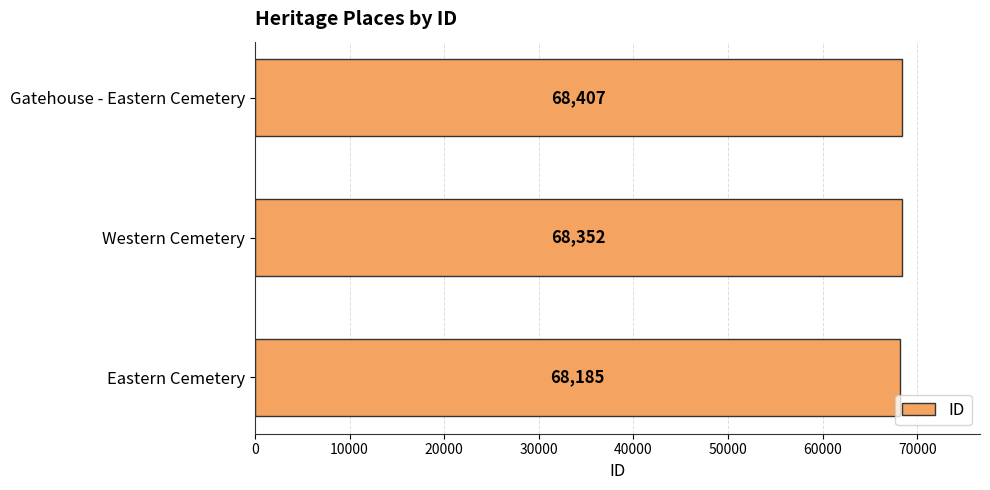

List the labels in order of value, smallest first.

Eastern Cemetery, Western Cemetery, Gatehouse - Eastern Cemetery